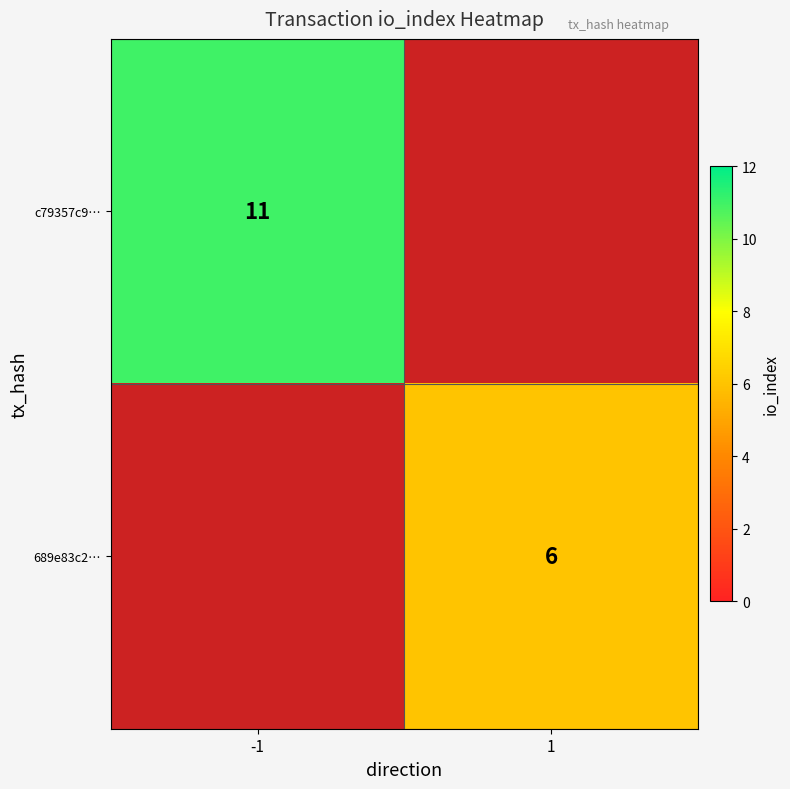

The 689e83c2… series shows 6 at 1. True or false?

True